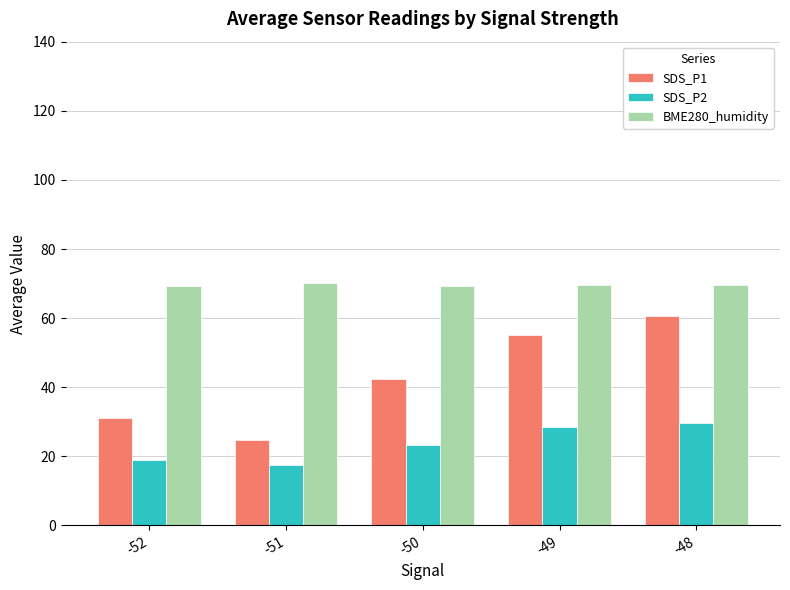

What is the maximum value shown in the chart?

70.2